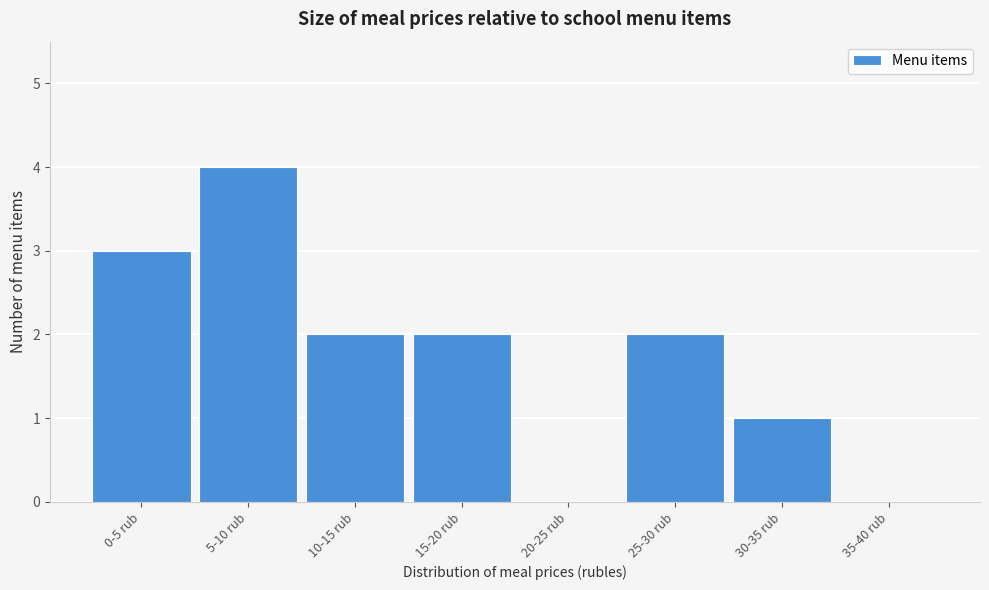

Reading left to right, what are all the values shown in this chart?

0-5 rub=3	5-10 rub=4	10-15 rub=2	15-20 rub=2	20-25 rub=0	25-30 rub=2	30-35 rub=1	35-40 rub=0